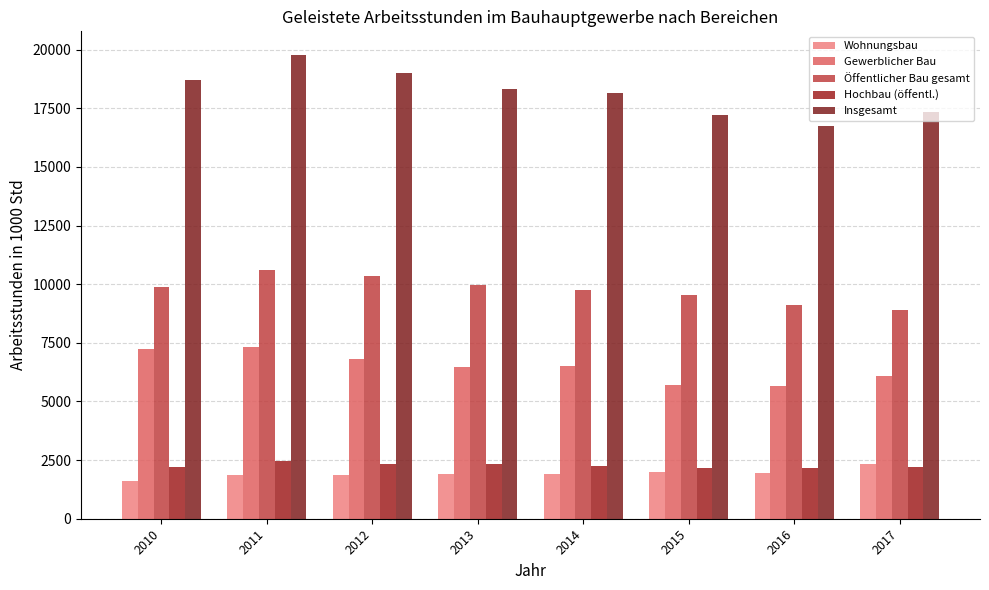

What is the minimum value for Gewerblicher Bau?

5676.8